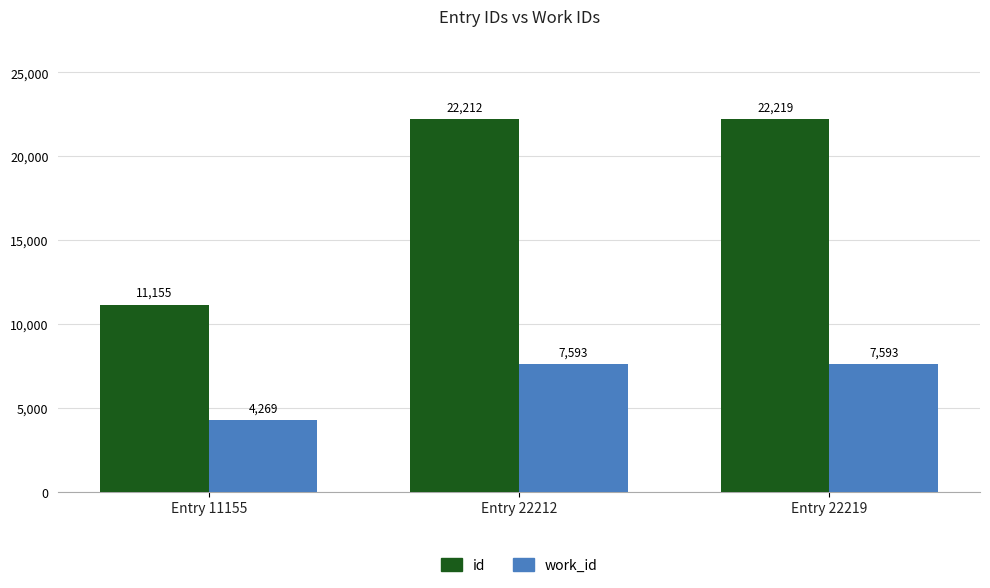

Which category has the highest value in the id series?

Entry 22219